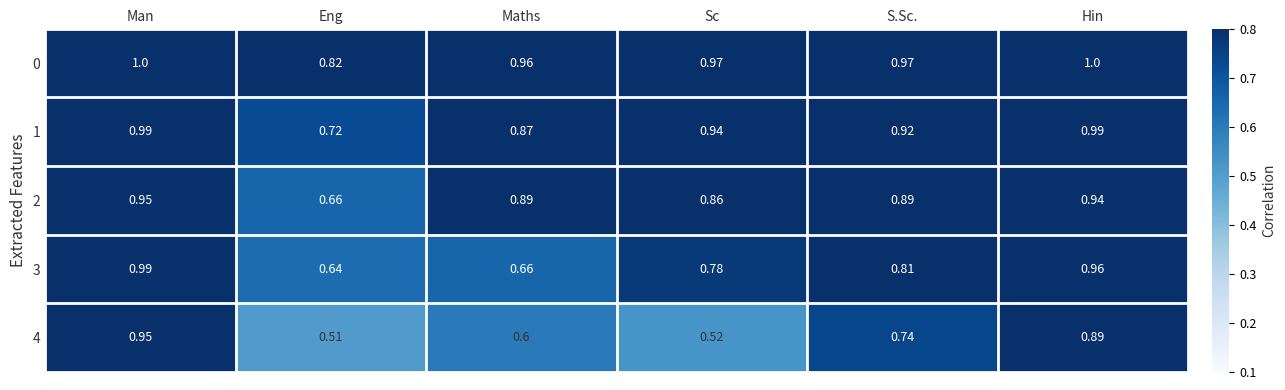

Which series has the largest range (max minus min)?

4